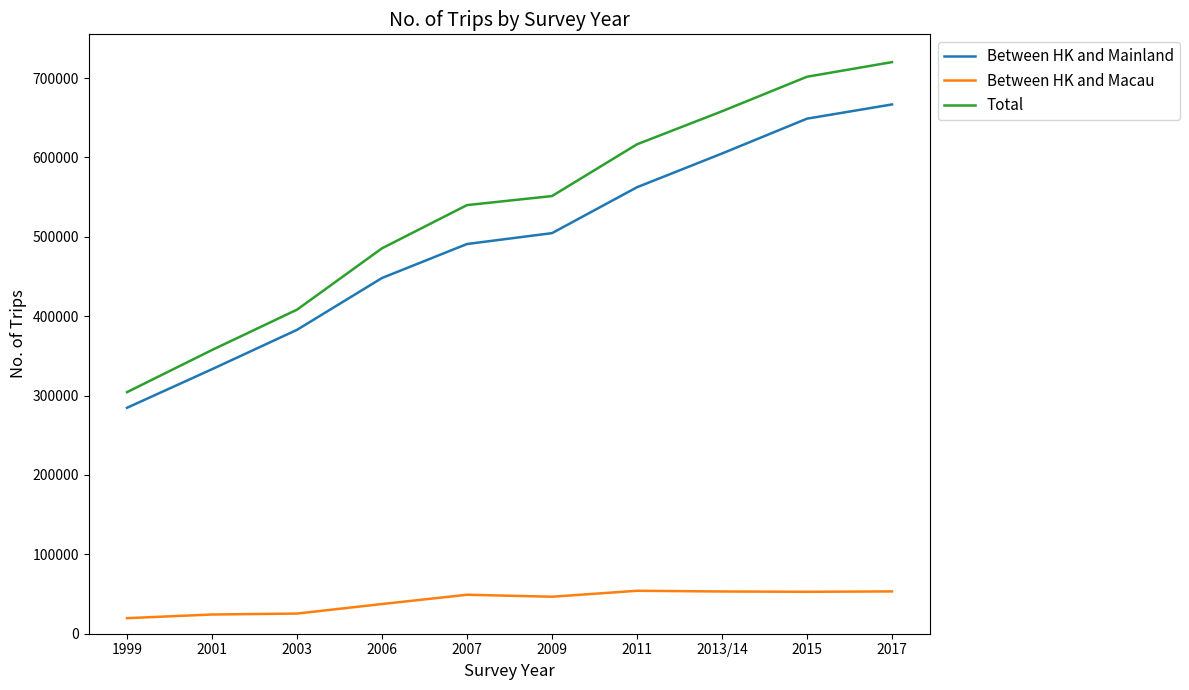

Is it true that Between HK and Mainland equals 648800 at 2015?

True